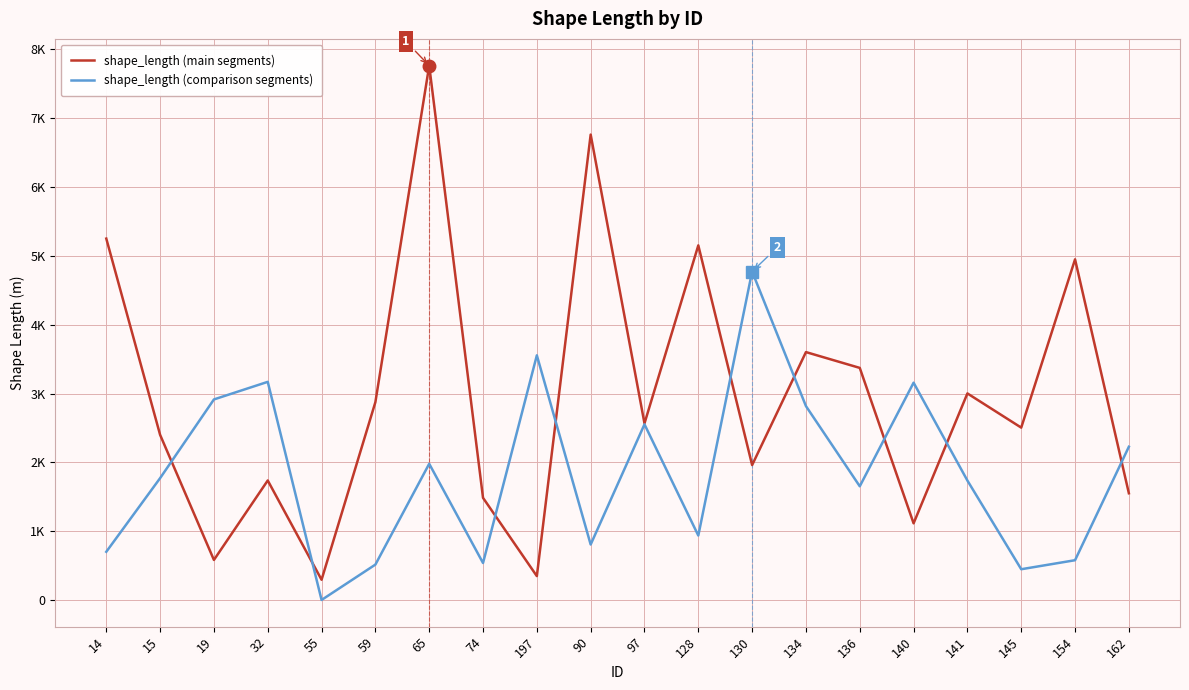

Reading left to right, what are all the values shown in this chart?

shape_length (main segments): 14=5248.4	15=2401.2	19=586.0	32=1738.9	55=298.5	59=2875.0	65=7758.1	74=1487.1	197=351.6	90=6757.2	97=2567.2	128=5149.8	130=1962.5	134=3601.6	136=3372.2	140=1117.1	141=3001.8	145=2505.7	154=4947.2	162=1553.4
shape_length (comparison segments): 14=704.1	15=1772.7	19=2914.8	32=3169.9	55=5.3	59=518.4	65=1981.0	74=541.8	197=3554.4	90=809.7	97=2553.5	128=940.1	130=4770.7	134=2817.9	136=1654.7	140=3157.5	141=1737.6	145=451.2	154=582.0	162=2228.4